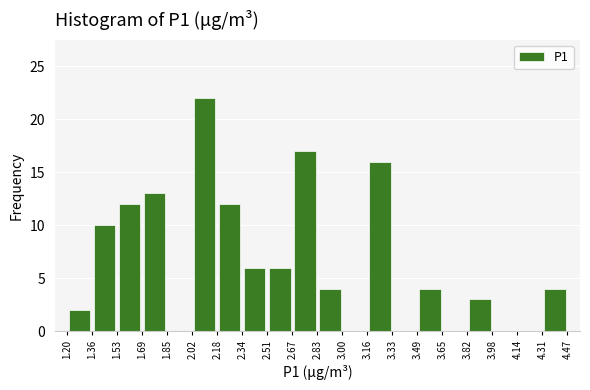

What is the height of the bar covering 2.67 to 2.83 on the x-axis? The values are not printed on the chart, so give them approximately, as read against the axis.

17